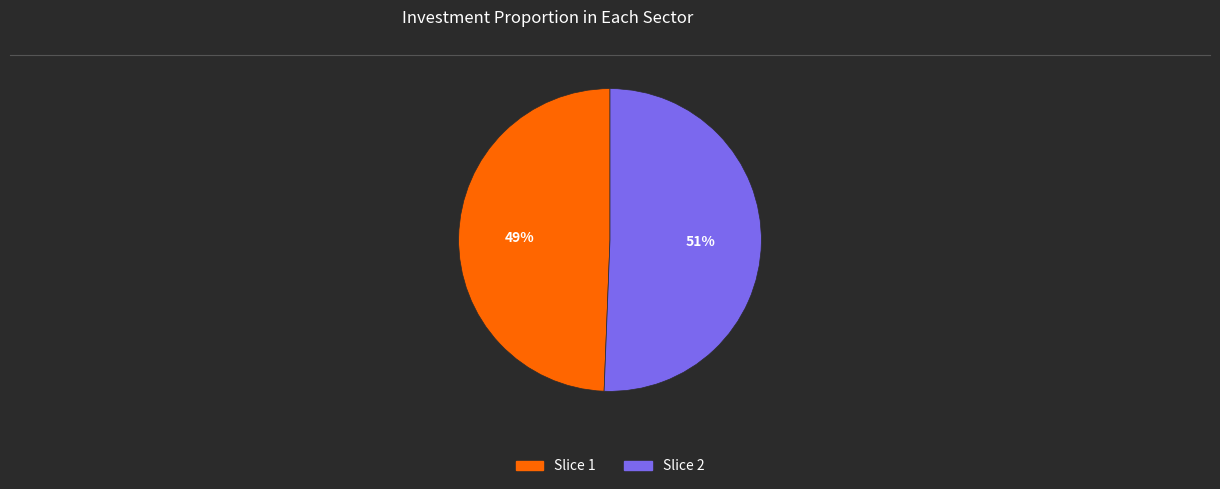

Which category has the smallest portion of the pie?

Slice 1